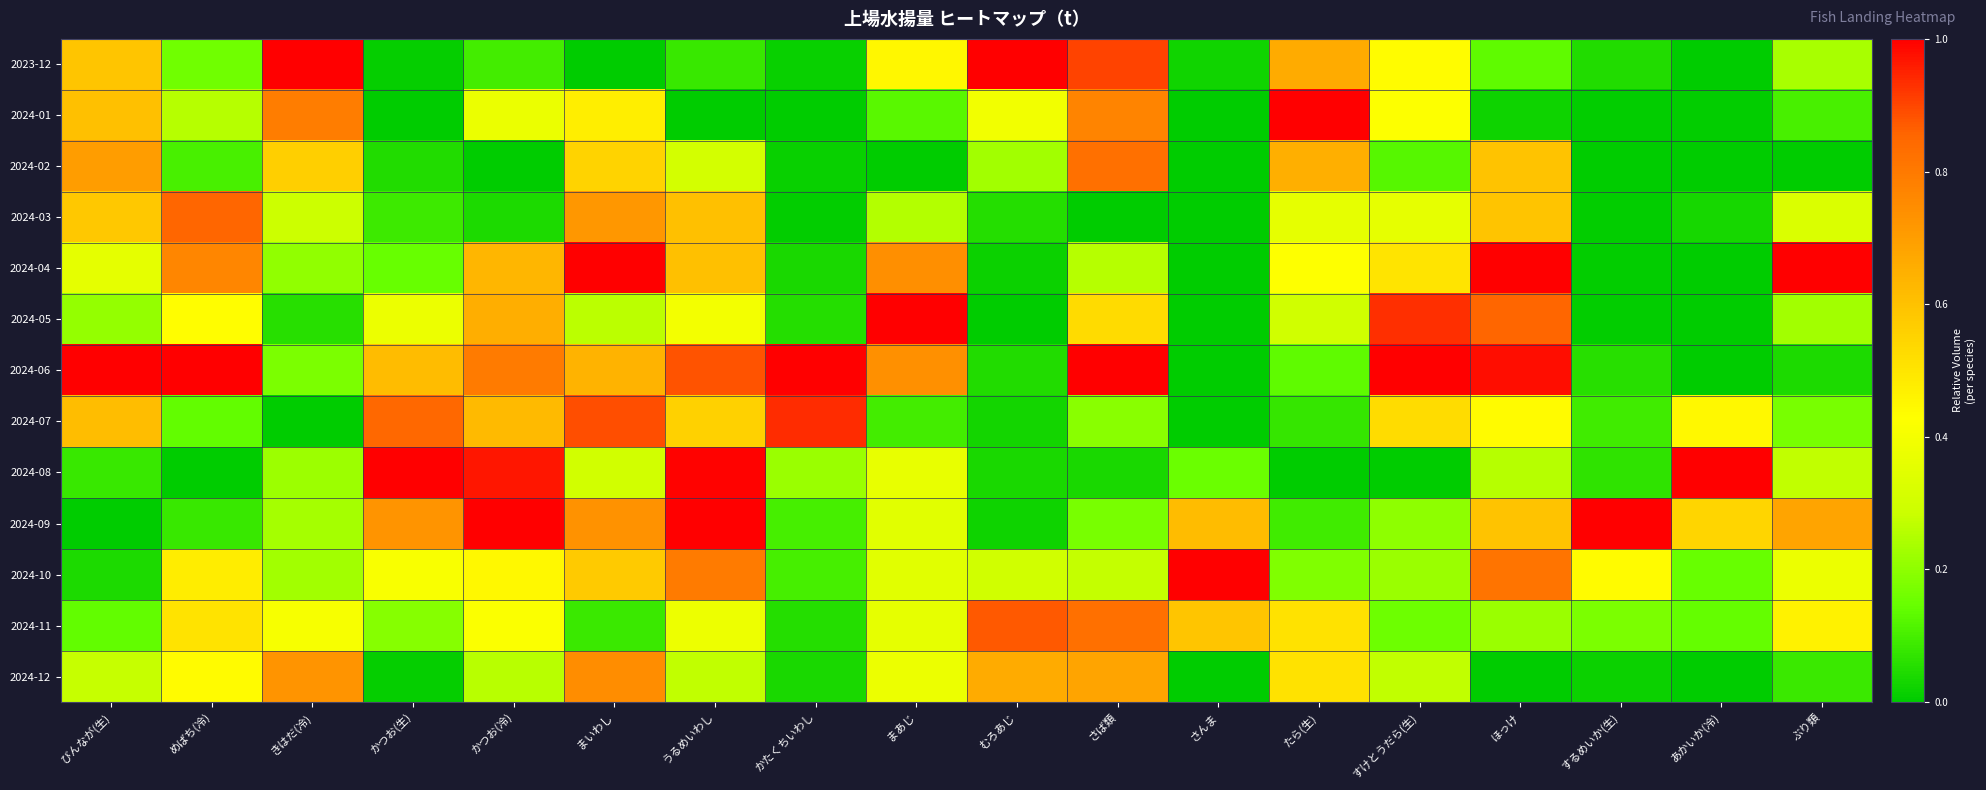

Reading right to left, what are all the values shown in this chart?

2023-12: ぶり類=0.2	あかいか(冷)=0.0	するめいか(生)=0.0	ほっけ=0.1	すけとうだら(生)=0.4	たら(生)=0.7	さんま=0.0	さば類=0.9	むろあじ=1.0	まあじ=0.5	かたくちいわし=0.0	うるめいわし=0.1	まいわし=0.0	かつお(冷)=0.1	かつお(生)=0.0	きはだ(冷)=1.0	めばち(冷)=0.2	びんなが(生)=0.6
2024-01: ぶり類=0.1	あかいか(冷)=0.0	するめいか(生)=0.0	ほっけ=0.0	すけとうだら(生)=0.4	たら(生)=1.0	さんま=0.0	さば類=0.8	むろあじ=0.4	まあじ=0.1	かたくちいわし=0.0	うるめいわし=0.0	まいわし=0.5	かつお(冷)=0.4	かつお(生)=0.0	きはだ(冷)=0.8	めばち(冷)=0.3	びんなが(生)=0.6
2024-02: ぶり類=0.0	あかいか(冷)=0.0	するめいか(生)=0.0	ほっけ=0.6	すけとうだら(生)=0.1	たら(生)=0.7	さんま=0.0	さば類=0.8	むろあじ=0.2	まあじ=0.0	かたくちいわし=0.0	うるめいわし=0.3	まいわし=0.5	かつお(冷)=0.0	かつお(生)=0.0	きはだ(冷)=0.6	めばち(冷)=0.1	びんなが(生)=0.7
2024-03: ぶり類=0.3	あかいか(冷)=0.0	するめいか(生)=0.0	ほっけ=0.6	すけとうだら(生)=0.4	たら(生)=0.4	さんま=0.0	さば類=0.0	むろあじ=0.1	まあじ=0.3	かたくちいわし=0.0	うるめいわし=0.6	まいわし=0.7	かつお(冷)=0.0	かつお(生)=0.1	きはだ(冷)=0.3	めばち(冷)=0.9	びんなが(生)=0.6
2024-04: ぶり類=1.0	あかいか(冷)=0.0	するめいか(生)=0.0	ほっけ=1.0	すけとうだら(生)=0.5	たら(生)=0.4	さんま=0.0	さば類=0.3	むろあじ=0.0	まあじ=0.7	かたくちいわし=0.0	うるめいわし=0.6	まいわし=1.0	かつお(冷)=0.6	かつお(生)=0.1	きはだ(冷)=0.2	めばち(冷)=0.8	びんなが(生)=0.4
2024-05: ぶり類=0.2	あかいか(冷)=0.0	するめいか(生)=0.0	ほっけ=0.9	すけとうだら(生)=0.9	たら(生)=0.3	さんま=0.0	さば類=0.5	むろあじ=0.0	まあじ=1.0	かたくちいわし=0.1	うるめいわし=0.4	まいわし=0.3	かつお(冷)=0.7	かつお(生)=0.4	きはだ(冷)=0.1	めばち(冷)=0.4	びんなが(生)=0.2
2024-06: ぶり類=0.0	あかいか(冷)=0.0	するめいか(生)=0.1	ほっけ=1.0	すけとうだら(生)=1.0	たら(生)=0.1	さんま=0.0	さば類=1.0	むろあじ=0.0	まあじ=0.7	かたくちいわし=1.0	うるめいわし=0.9	まいわし=0.6	かつお(冷)=0.8	かつお(生)=0.6	きはだ(冷)=0.2	めばち(冷)=1.0	びんなが(生)=1.0
2024-07: ぶり類=0.2	あかいか(冷)=0.4	するめいか(生)=0.1	ほっけ=0.4	すけとうだら(生)=0.5	たら(生)=0.1	さんま=0.0	さば類=0.2	むろあじ=0.0	まあじ=0.1	かたくちいわし=0.9	うるめいわし=0.6	まいわし=0.9	かつお(冷)=0.6	かつお(生)=0.8	きはだ(冷)=0.0	めばち(冷)=0.1	びんなが(生)=0.6
2024-08: ぶり類=0.3	あかいか(冷)=1.0	するめいか(生)=0.1	ほっけ=0.3	すけとうだら(生)=0.0	たら(生)=0.0	さんま=0.2	さば類=0.0	むろあじ=0.0	まあじ=0.4	かたくちいわし=0.2	うるめいわし=1.0	まいわし=0.3	かつお(冷)=1.0	かつお(生)=1.0	きはだ(冷)=0.2	めばち(冷)=0.0	びんなが(生)=0.1
2024-09: ぶり類=0.7	あかいか(冷)=0.5	するめいか(生)=1.0	ほっけ=0.6	すけとうだら(生)=0.2	たら(生)=0.1	さんま=0.6	さば類=0.2	むろあじ=0.0	まあじ=0.3	かたくちいわし=0.1	うるめいわし=1.0	まいわし=0.7	かつお(冷)=1.0	かつお(生)=0.7	きはだ(冷)=0.2	めばち(冷)=0.1	びんなが(生)=0.0
2024-10: ぶり類=0.4	あかいか(冷)=0.1	するめいか(生)=0.4	ほっけ=0.8	すけとうだら(生)=0.2	たら(生)=0.2	さんま=1.0	さば類=0.3	むろあじ=0.3	まあじ=0.3	かたくちいわし=0.1	うるめいわし=0.8	まいわし=0.6	かつお(冷)=0.4	かつお(生)=0.4	きはだ(冷)=0.2	めばち(冷)=0.5	びんなが(生)=0.0
2024-11: ぶり類=0.5	あかいか(冷)=0.1	するめいか(生)=0.2	ほっけ=0.2	すけとうだら(生)=0.2	たら(生)=0.5	さんま=0.6	さば類=0.8	むろあじ=0.9	まあじ=0.4	かたくちいわし=0.1	うるめいわし=0.4	まいわし=0.1	かつお(冷)=0.4	かつお(生)=0.2	きはだ(冷)=0.4	めばち(冷)=0.5	びんなが(生)=0.1
2024-12: ぶり類=0.1	あかいか(冷)=0.0	するめいか(生)=0.0	ほっけ=0.0	すけとうだら(生)=0.3	たら(生)=0.5	さんま=0.0	さば類=0.7	むろあじ=0.7	まあじ=0.4	かたくちいわし=0.0	うるめいわし=0.3	まいわし=0.7	かつお(冷)=0.3	かつお(生)=0.0	きはだ(冷)=0.7	めばち(冷)=0.4	びんなが(生)=0.3